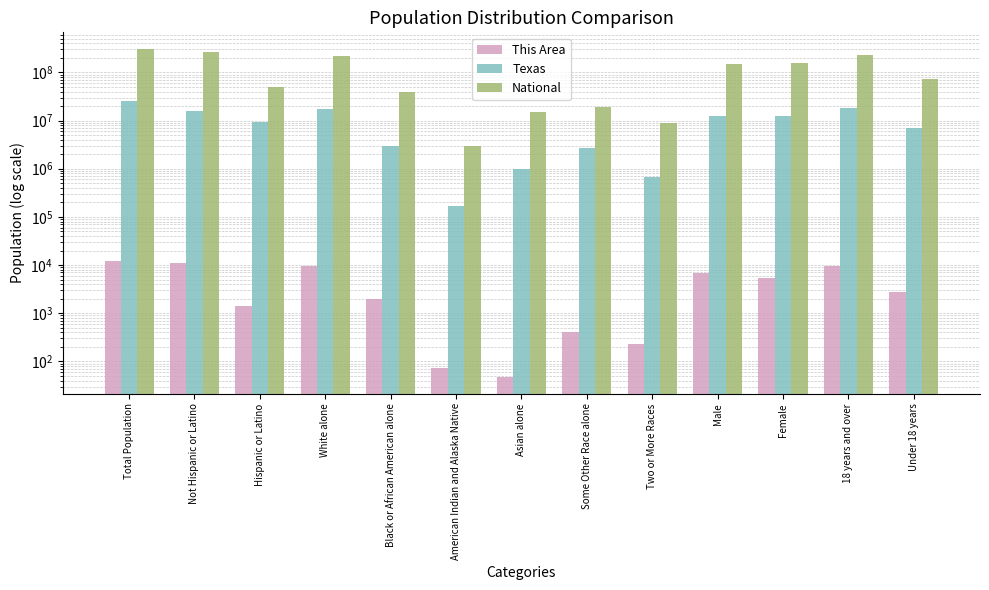

Reading left to right, extract all data points from this chart.

This Area: 12208	10817	1391	9452	1991	72	47	414	231	6749	5459	9427	2781
Texas: 25145561	15684640	9460921	17701552	2979598	170972	964596	2628186	679001	12472280	12673281	18279737	6865824
National: 308745538	258267944	50477594	223553265	38929319	2932248	14674252	19107368	9009073	151781326	156964212	234564071	74181467